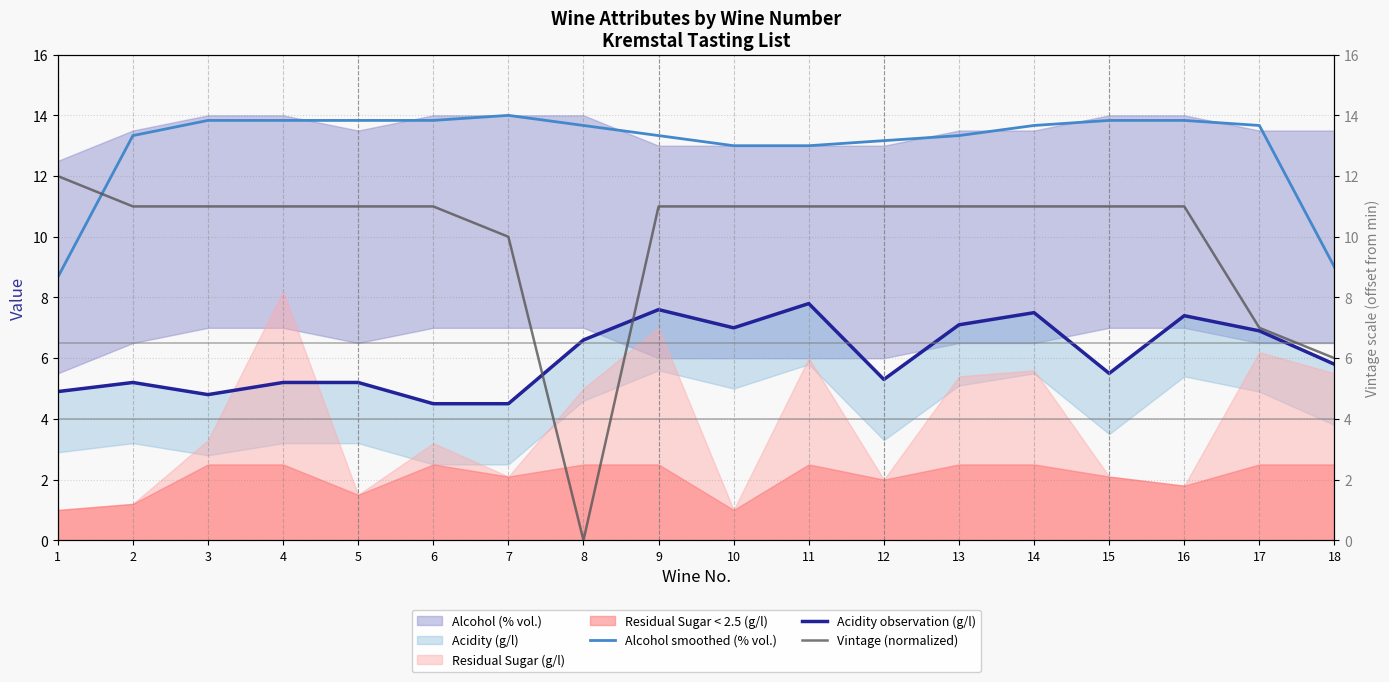

What is the highest value of the Vintage (normalized) series?

12.0